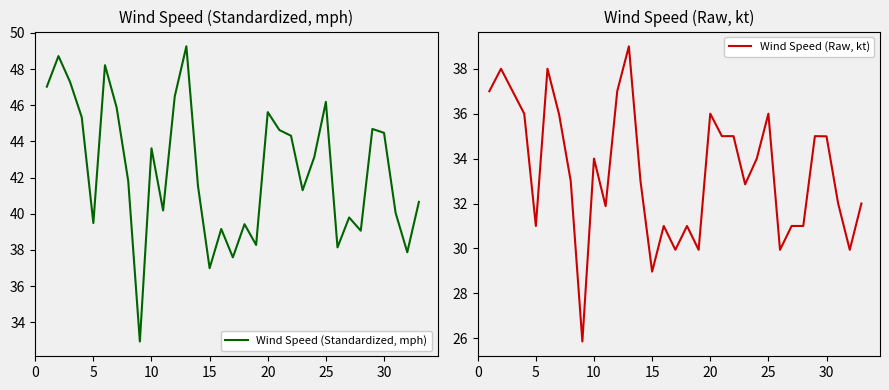

Reading left to right, transcribe all the data shown in this chart.

Wind Speed (Standardized, mph): 47.0	48.7	47.3	45.3	39.5	48.2	45.9	41.8	32.9	43.6	40.2	46.5	49.3	41.5	37.0	39.2	37.6	39.4	38.3	45.6	44.6	44.3	41.3	43.1	46.2	38.1	39.8	39.1	44.7	44.5	40.0	37.9	40.7
Wind Speed (Raw, kt): 37.0	38.0	37.0	36.0	31.0	38.0	36.0	33.0	25.9	34.0	31.9	37.0	39.0	33.0	29.0	31.0	29.9	31.0	29.9	36.0	35.0	35.0	32.9	34.0	36.0	29.9	31.0	31.0	35.0	35.0	32.0	29.9	32.0